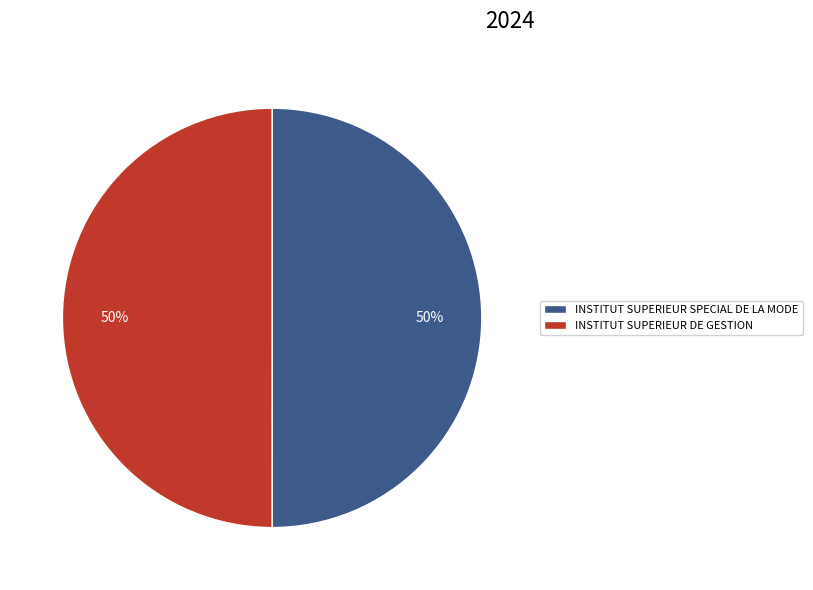

To the nearest percent, what is the combined percentage of INSTITUT SUPERIEUR DE GESTION and INSTITUT SUPERIEUR SPECIAL DE LA MODE?

100%